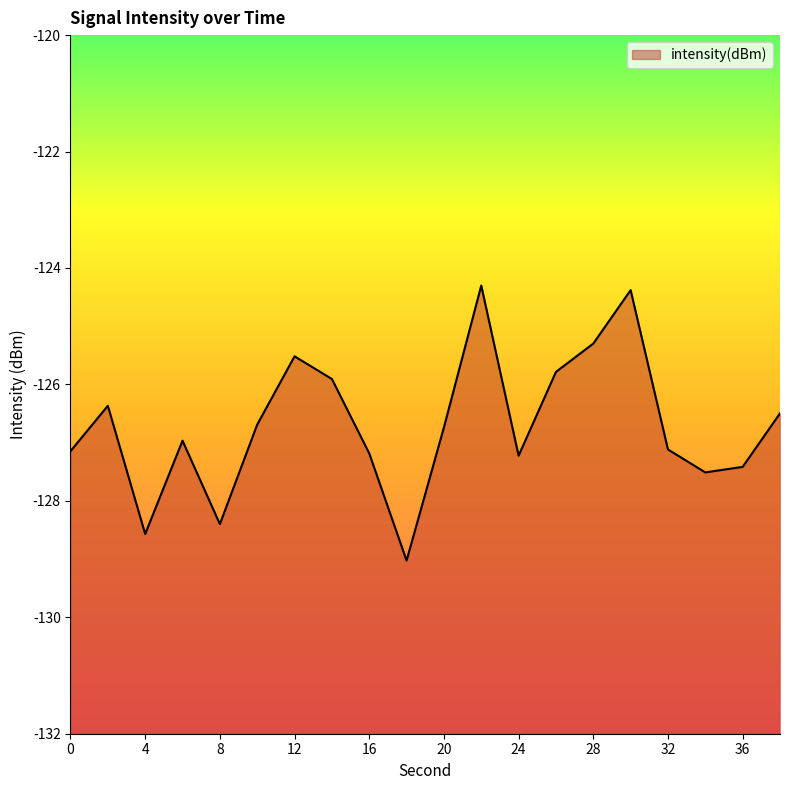

At which label does the data first exceed -126?

12